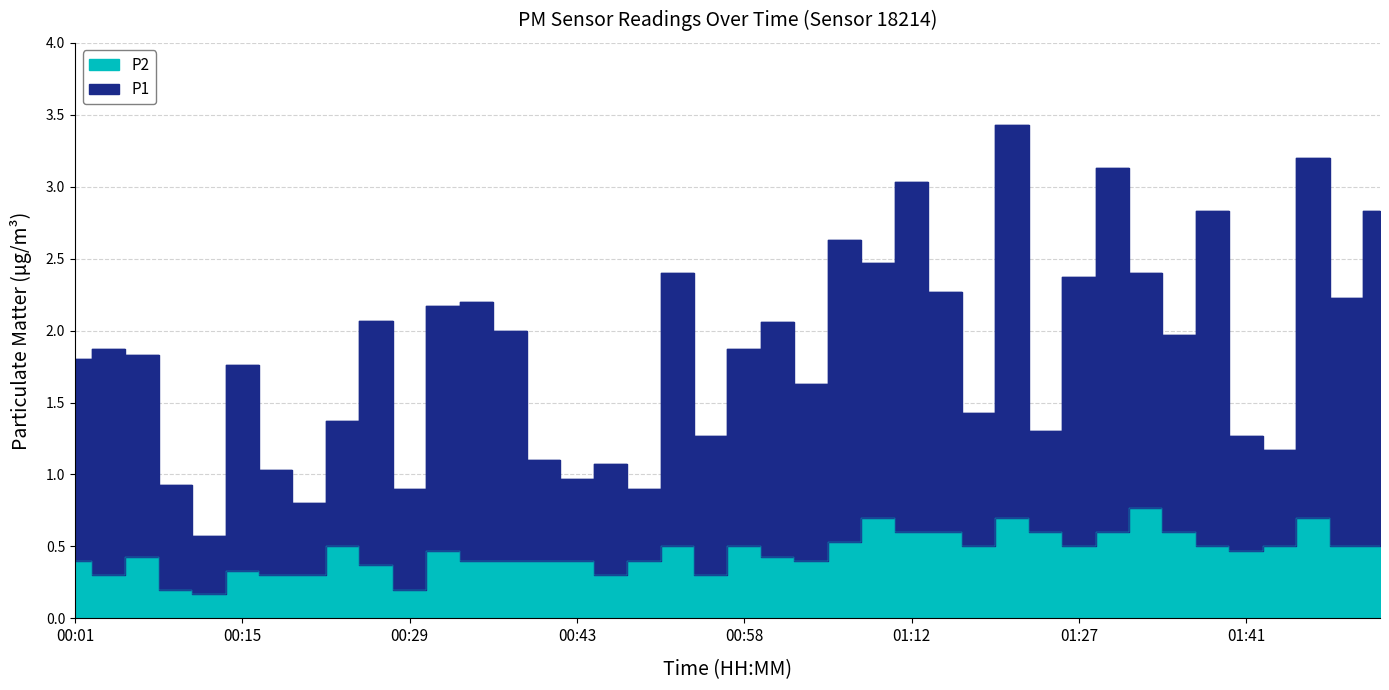

Which series has the largest range (max minus min)?

P1